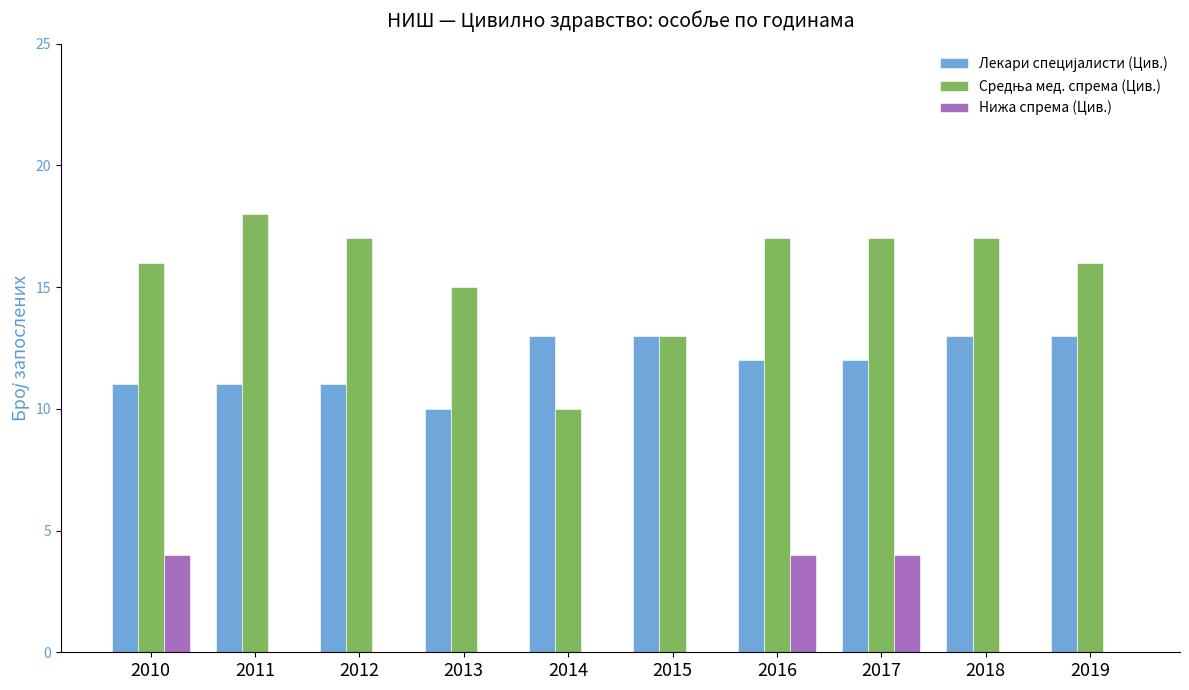

Is it true that Нижа спрема (Цив.) equals 0 at 2013?

True